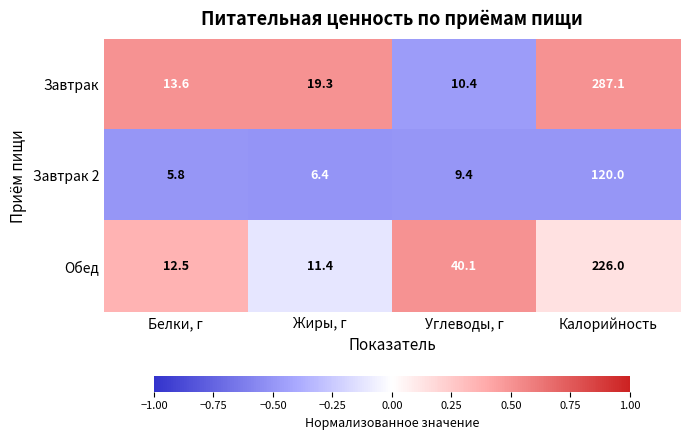

How many series are shown in this chart?

3